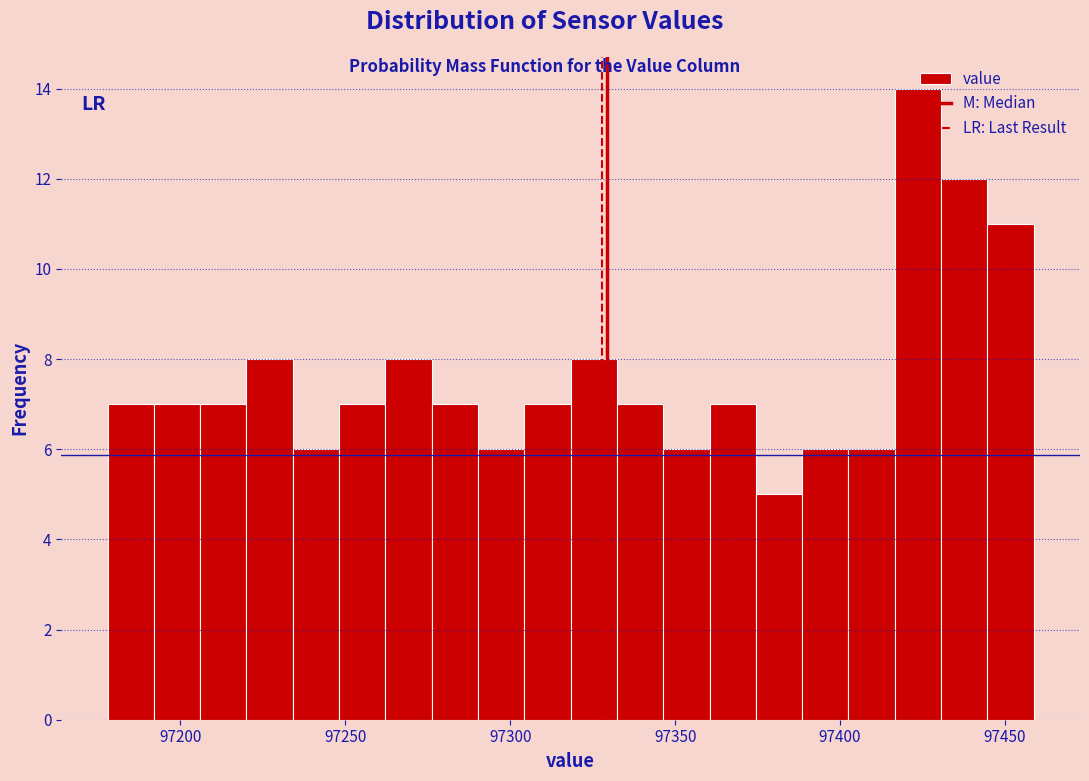

Around what value on the x-axis is the tallest bar? Give the approximate position of its centre, as read against the axis.

97425